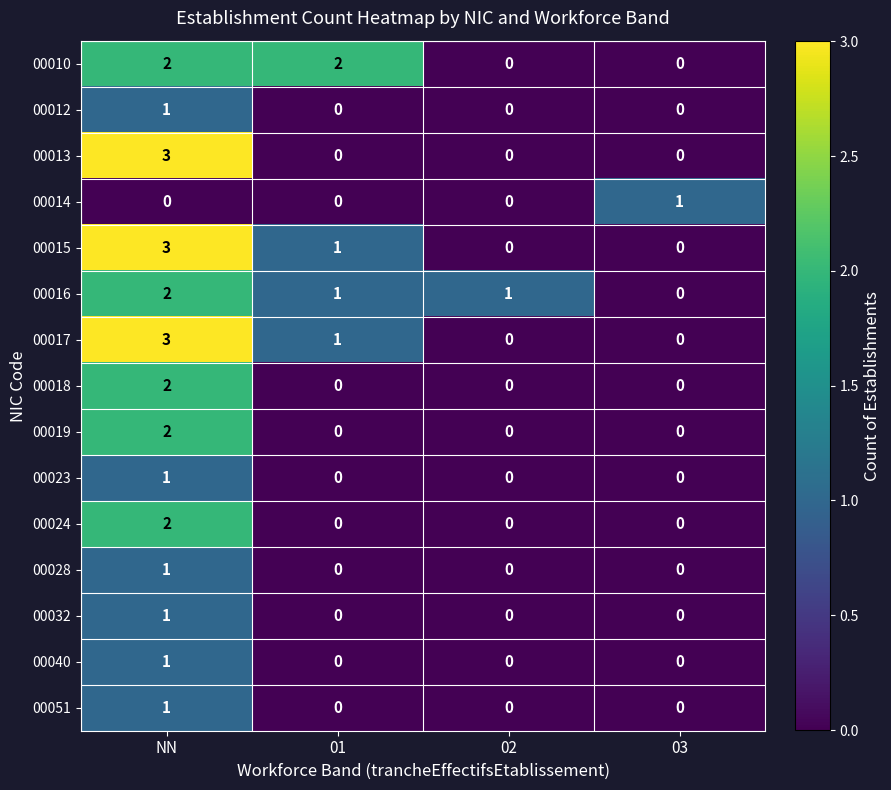

At which category is the sum across all series the highest?

NN